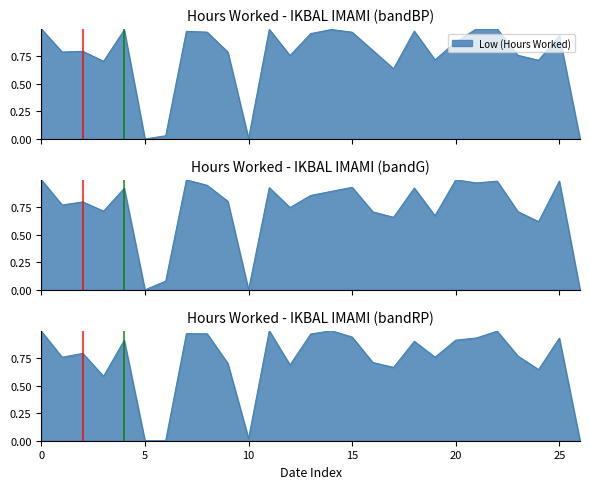

What is the difference between the maximum and minimum values?

1.0